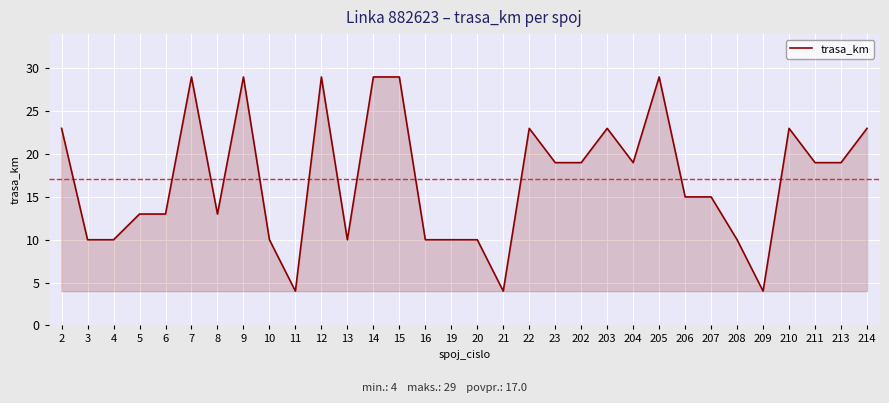

What is the difference between the maximum and second lowest values?

25